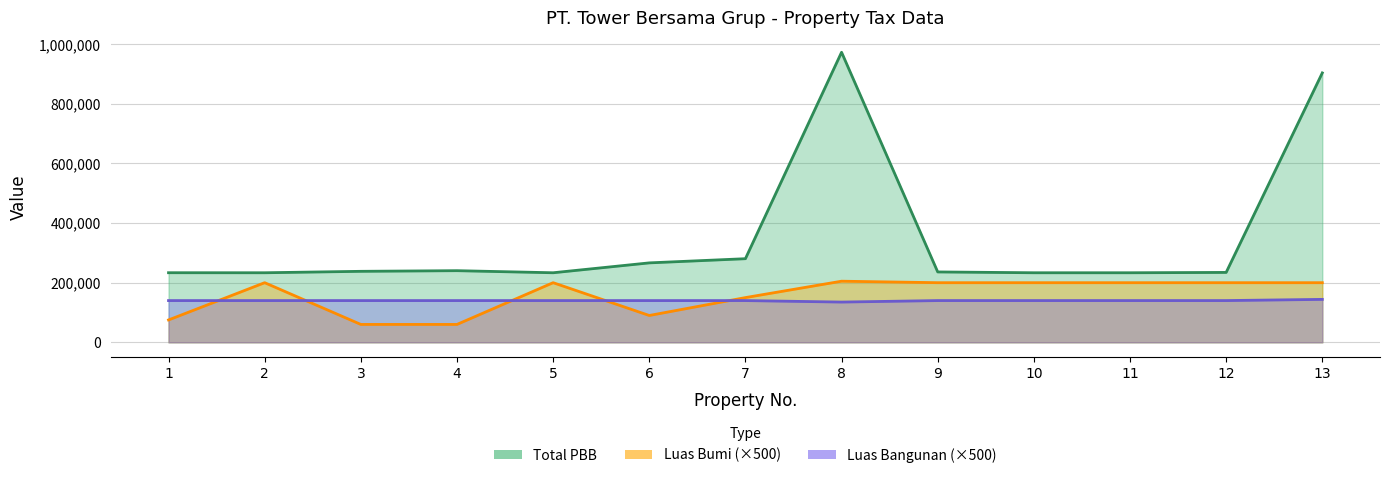

Does the chart display data point markers on the line(s)?

No